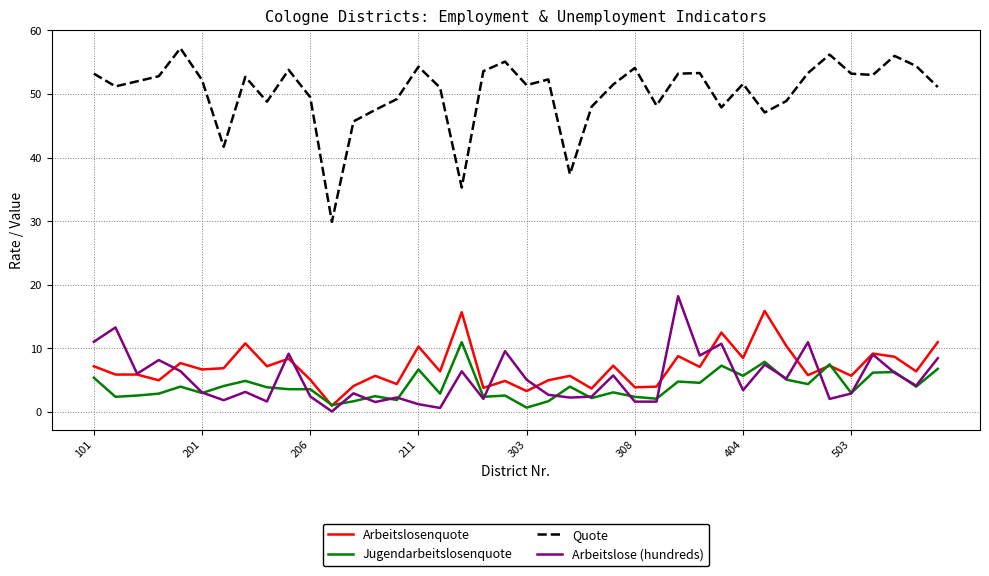

Which series has the largest range (max minus min)?

Quote